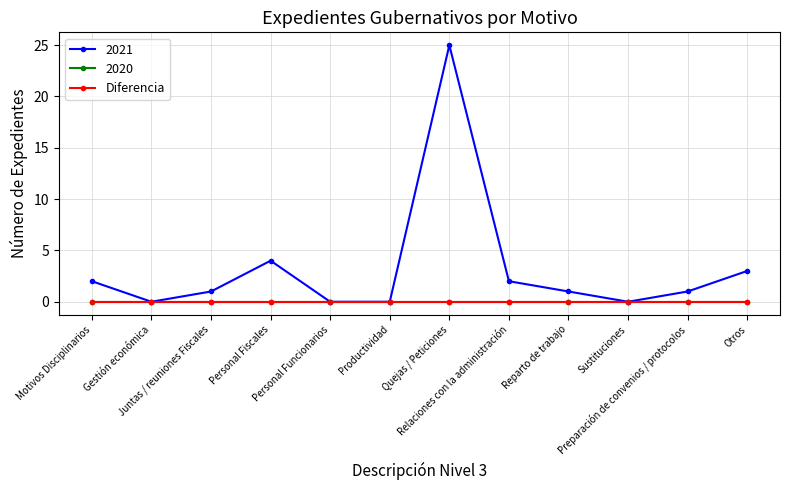

Does the chart have visible grid lines?

Yes